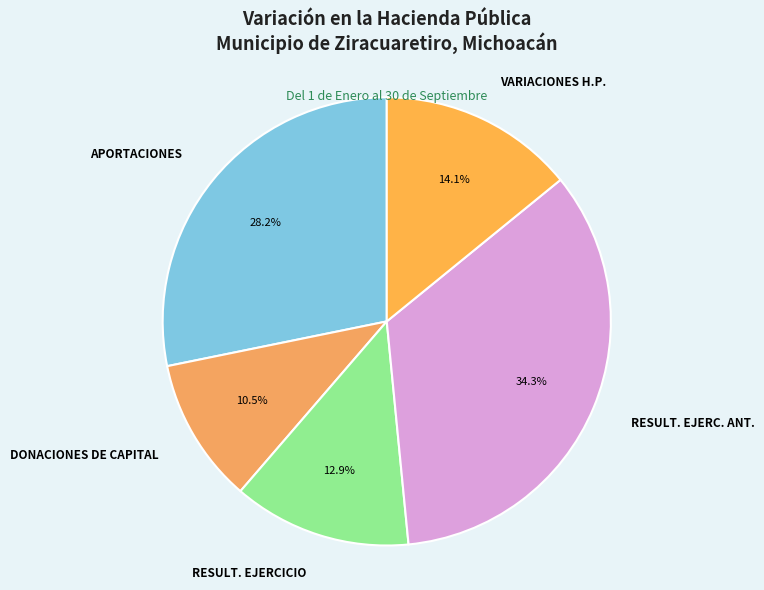

What percentage do APORTACIONES and DONACIONES DE CAPITAL together represent?

38.7%